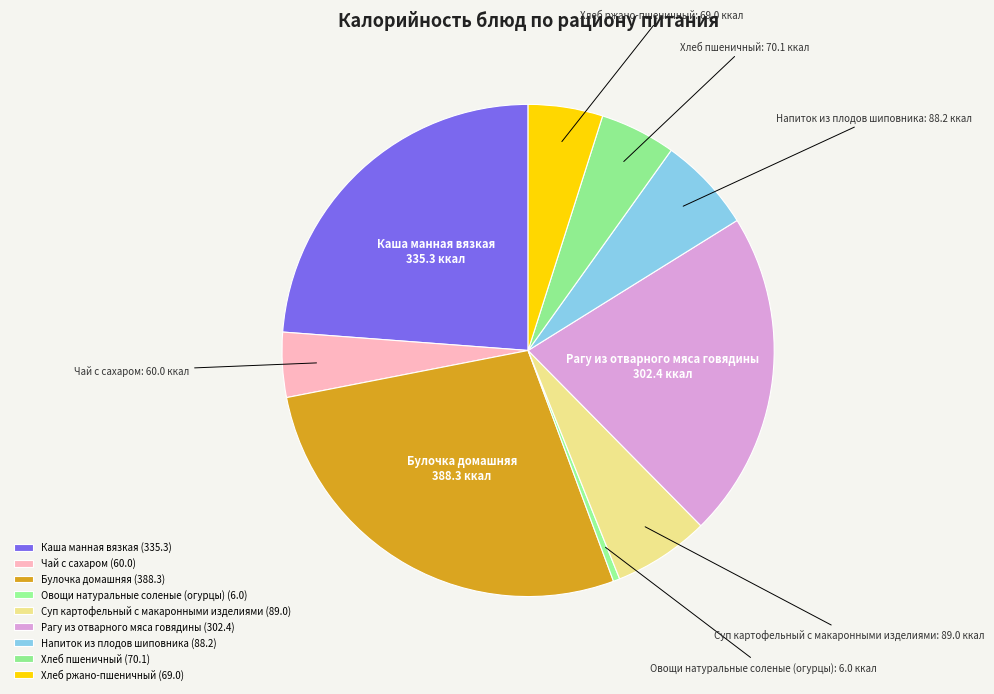

Is it true that Напиток из плодов шиповника is 6% of the pie?

True